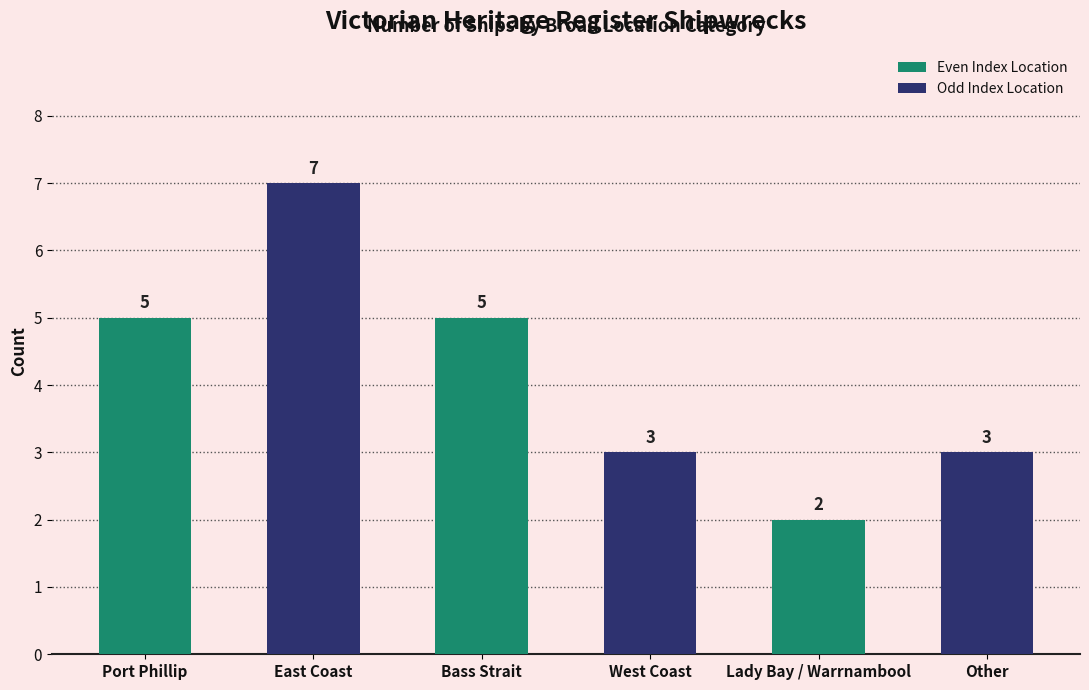

What is the sum of all values?

25